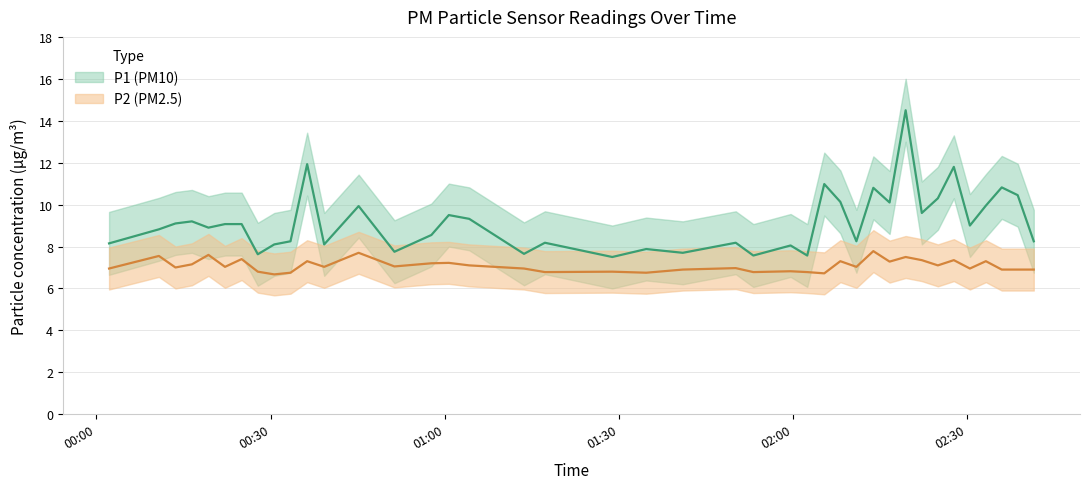

What is the difference between the second highest and minimum values in the P2 series?

1.0